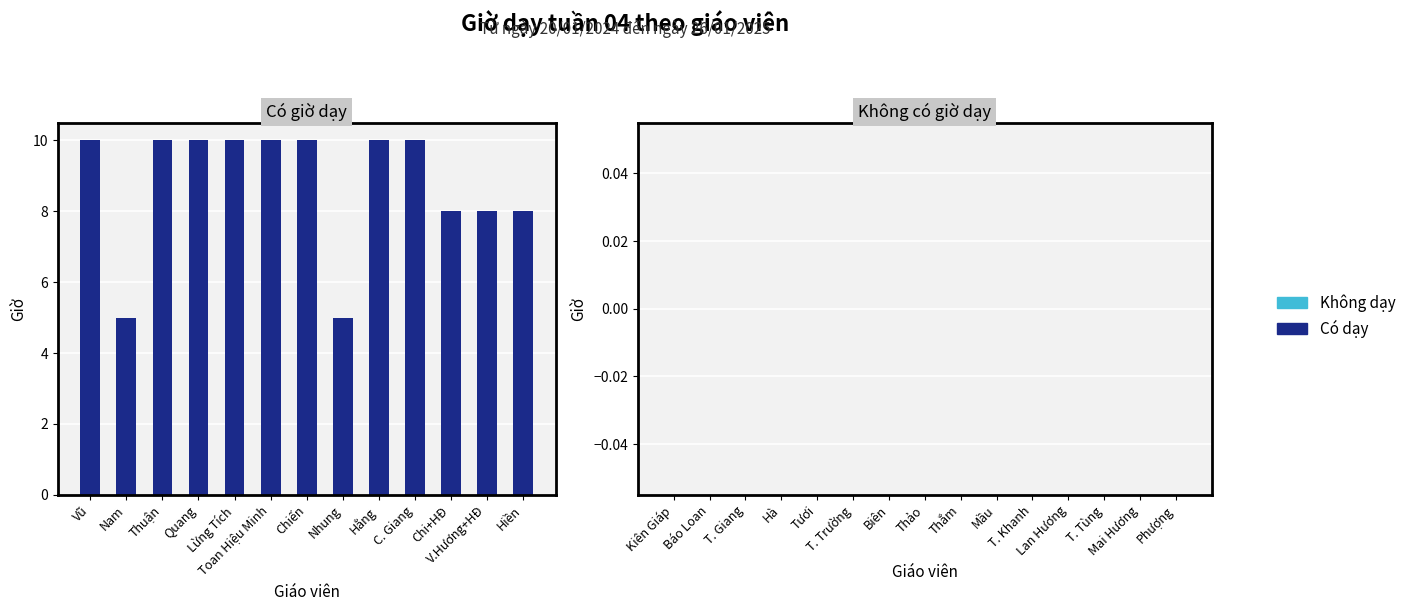

What is the average value?

9